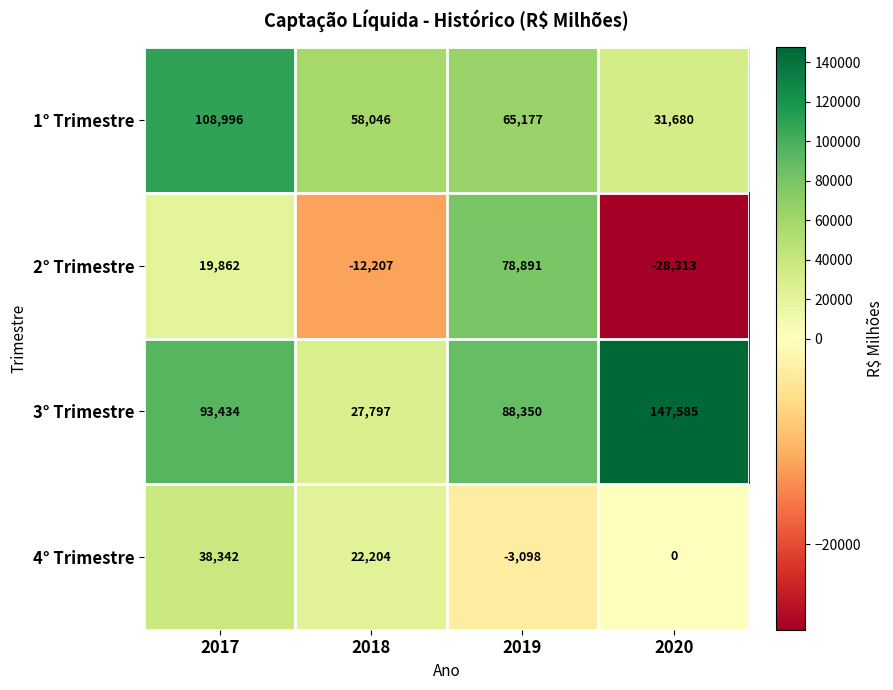

What value does the 1° Trimestre series have at 2019, to the nearest 10?

65180